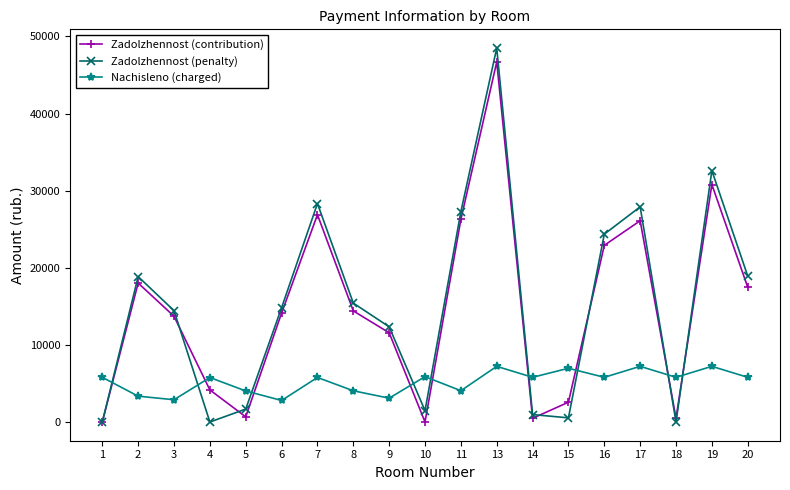

At how many categories does at least one series exceed 41787?

1